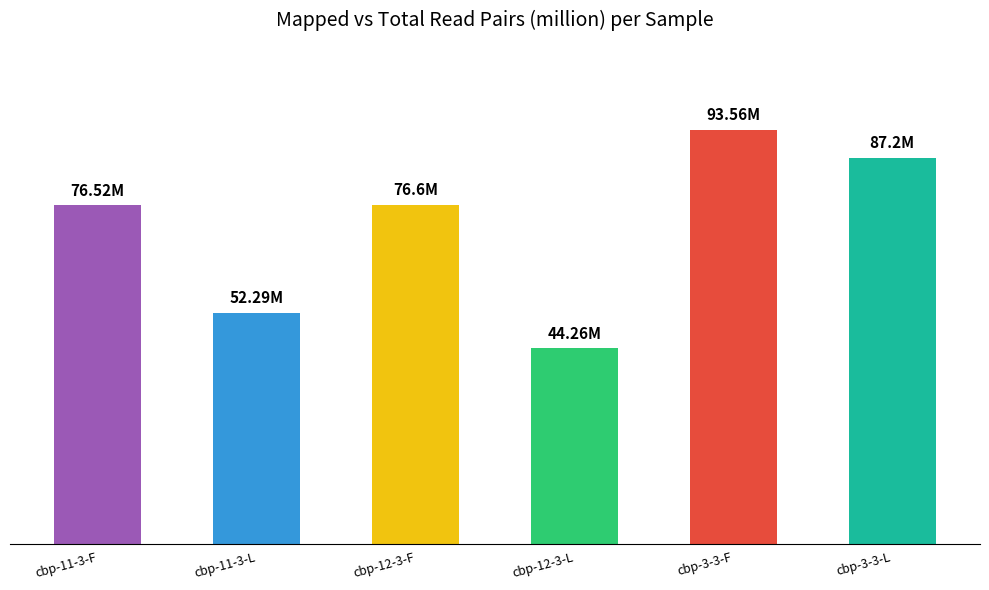

Reading right to left, list all the values displayed in this chart.

87.2	93.6	44.3	76.6	52.3	76.5